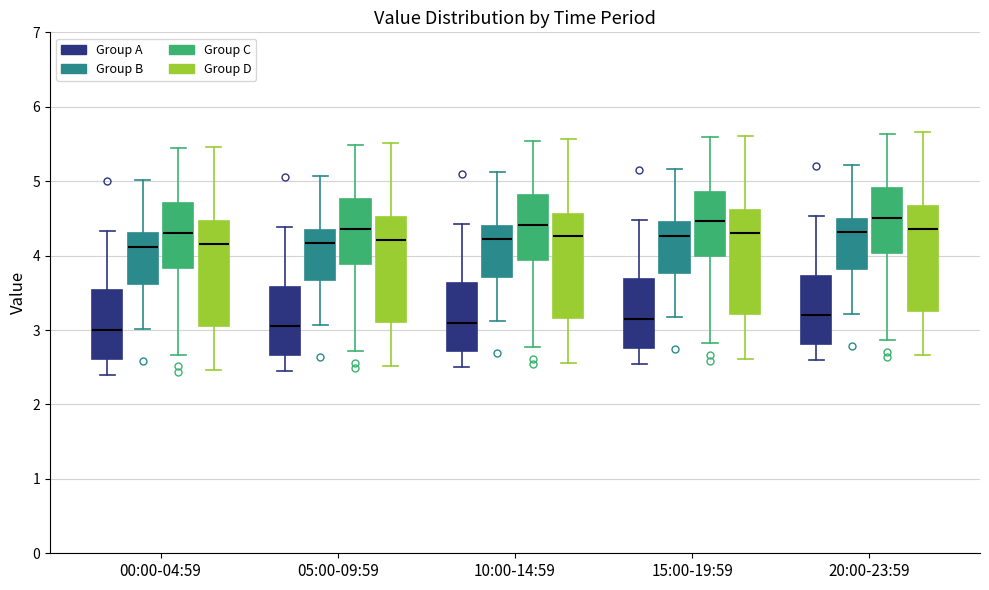

Where is the upper edge of the box for 05:00-09:59 (Group A) on the y-axis? The values are not printed on the chart, so give them approximately, as read against the axis.

3.6